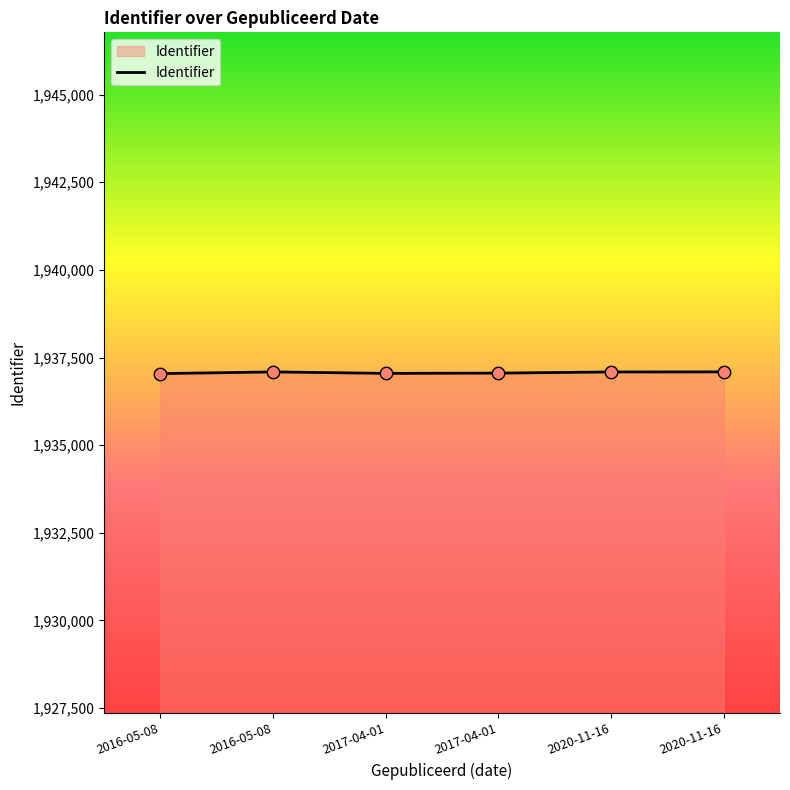

What is the change in value from 2016-05-08 to 2020-11-16?

+49